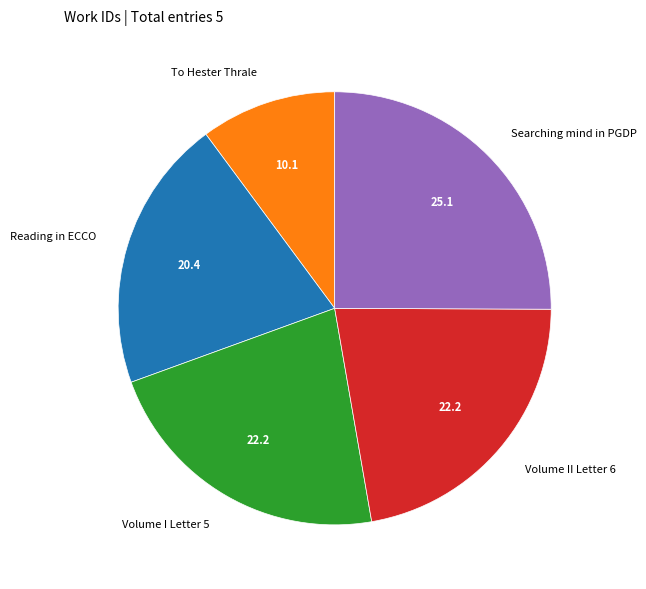

Is there a majority slice in this chart?

No